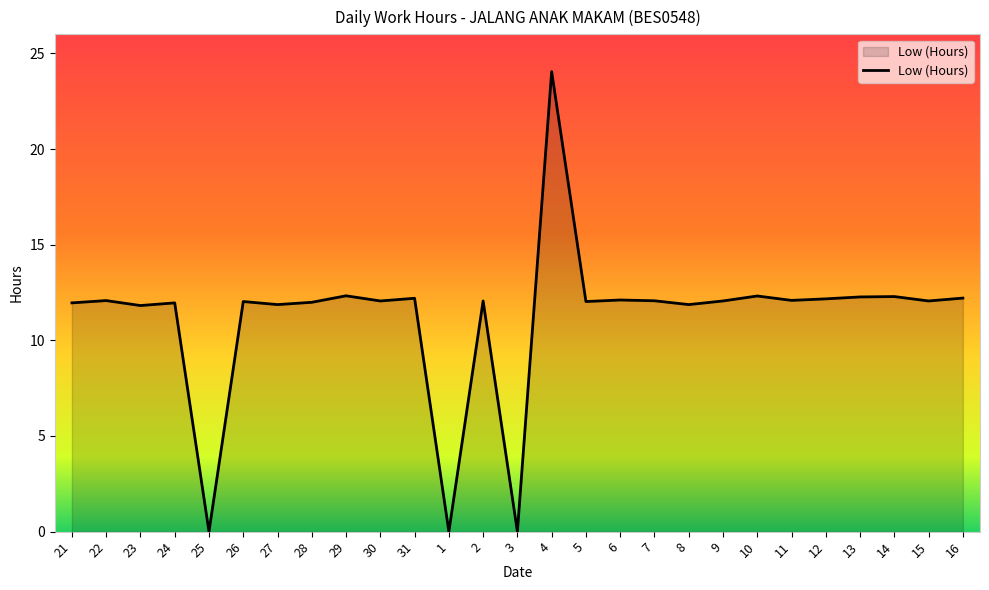

Does the chart have visible grid lines?

No